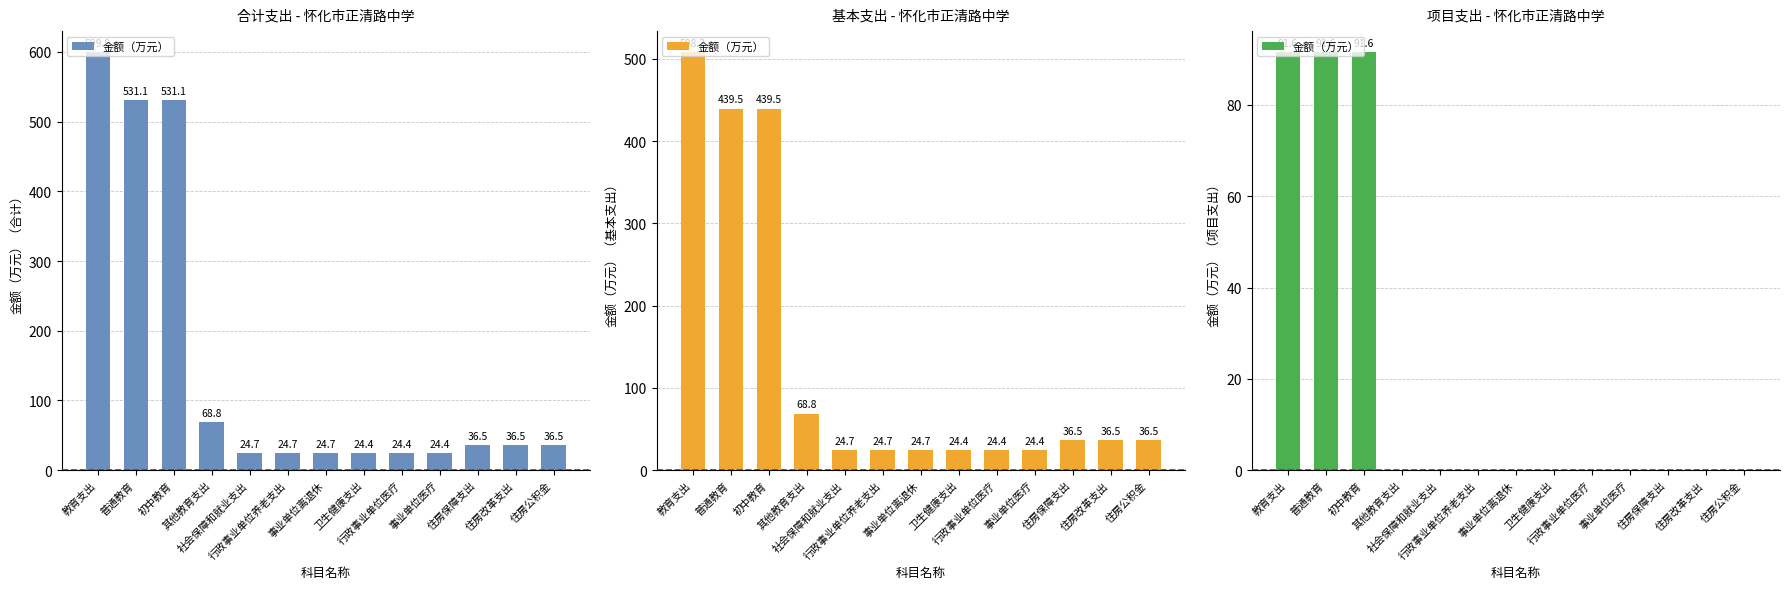

How many data points are above 0?

3